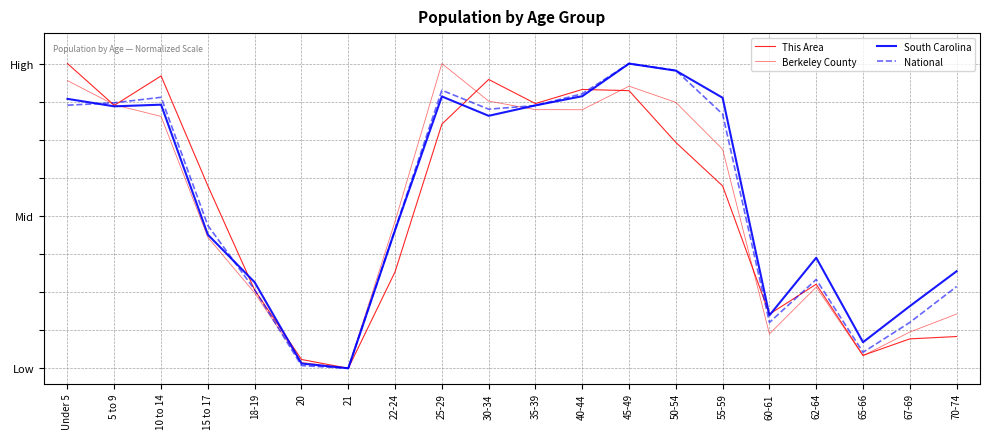

Read the National value at 22-24.

0.5